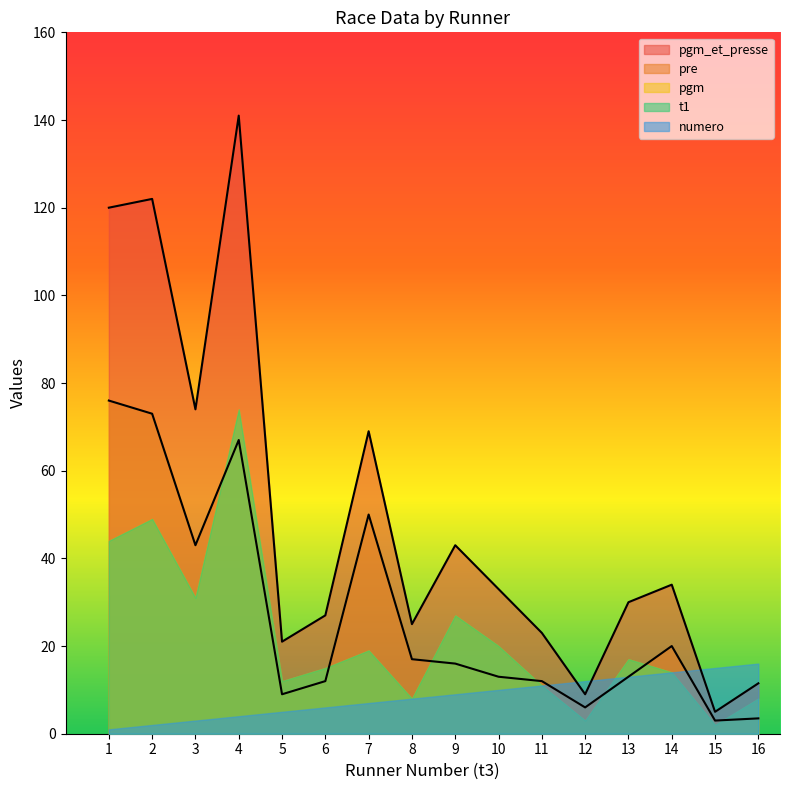

Reading left to right, what are all the values shown in this chart?

numero: 1=1.0	2=2.0	3=3.0	4=4.0	5=5.0	6=6.0	7=7.0	8=8.0	9=9.0	10=10.0	11=11.0	12=12.0	13=13.0	14=14.0	15=15.0	16=16.0
pgm: 1=44.0	2=49.0	3=31.0	4=74.0	5=12.0	6=15.0	7=19.0	8=8.0	9=27.0	10=20.0	11=11.0	12=3.0	13=17.0	14=14.0	15=2.0	16=8.0
pre: 1=76.0	2=73.0	3=43.0	4=67.0	5=9.0	6=12.0	7=50.0	8=17.0	9=16.0	10=13.0	11=12.0	12=6.0	13=13.0	14=20.0	15=3.0	16=3.5
t1: 1=44.0	2=49.0	3=31.0	4=74.0	5=12.0	6=15.0	7=19.0	8=8.0	9=27.0	10=20.0	11=11.0	12=3.0	13=17.0	14=14.0	15=2.0	16=8.0
pgm_et_presse: 1=120.0	2=122.0	3=74.0	4=141.0	5=21.0	6=27.0	7=69.0	8=25.0	9=43.0	10=33.0	11=23.0	12=9.0	13=30.0	14=34.0	15=5.0	16=11.5